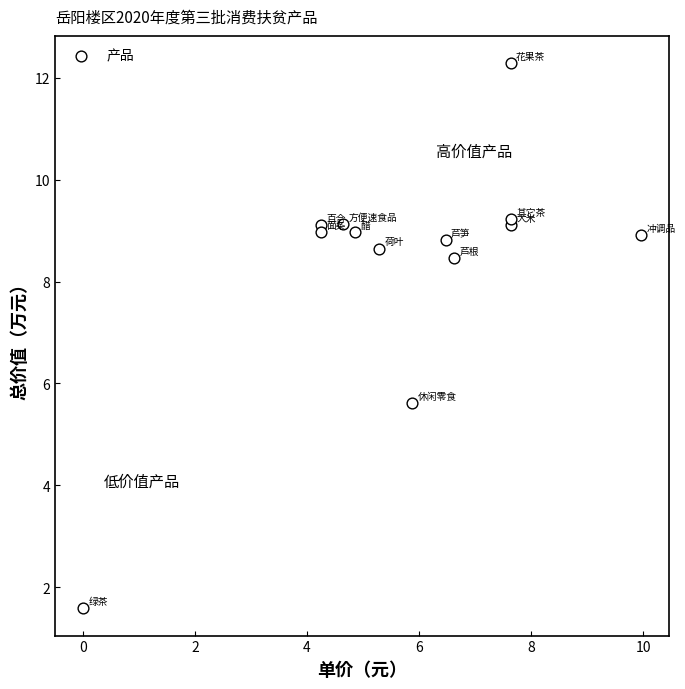

What Y value in the scatter plot is closest to 6?

5.6